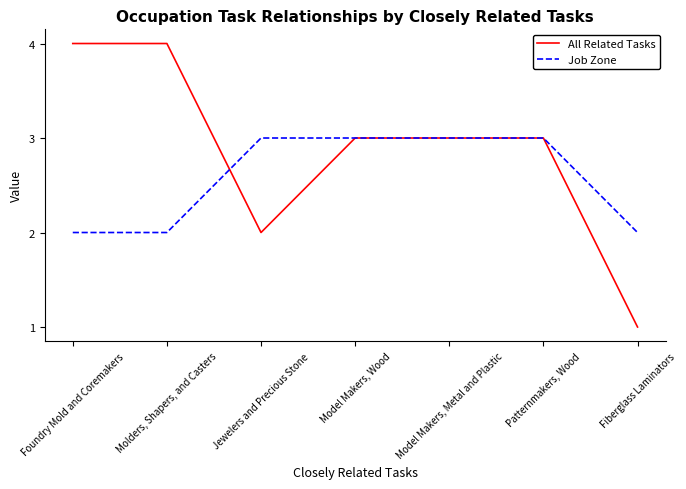

What is the maximum value shown in the chart?

4